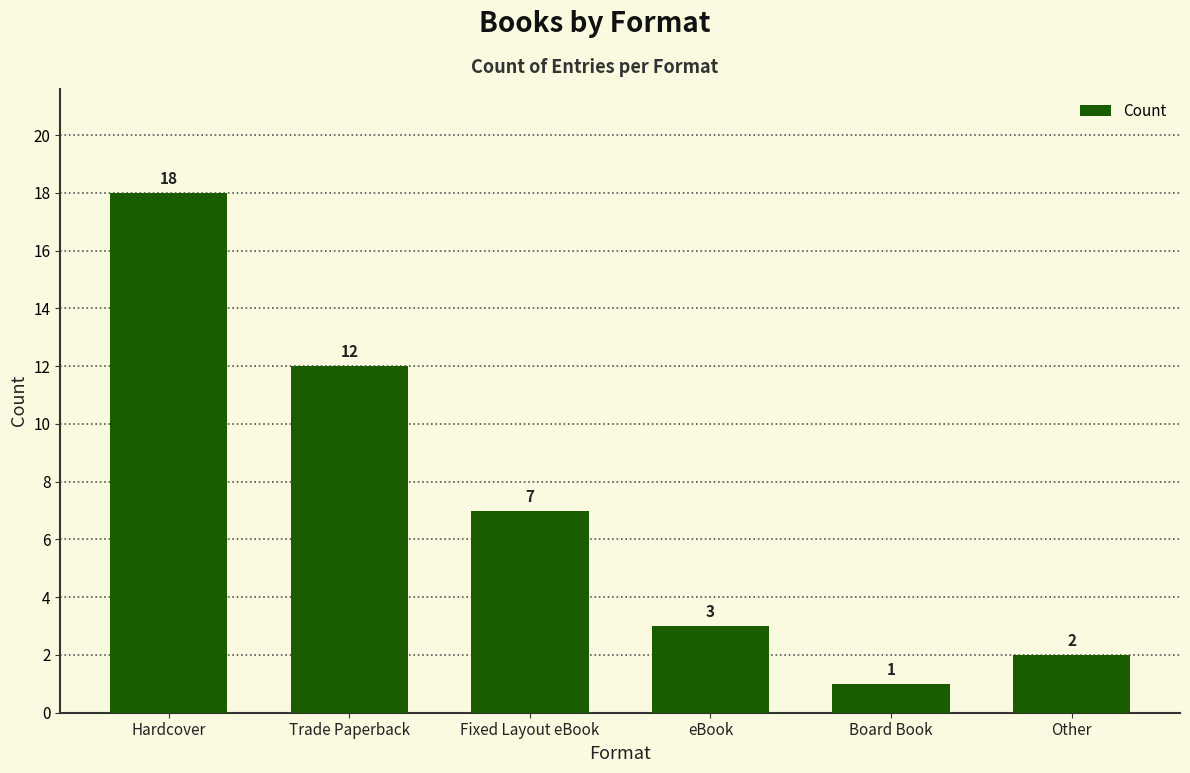

What is the sum of the values at Other and Board Book?

3